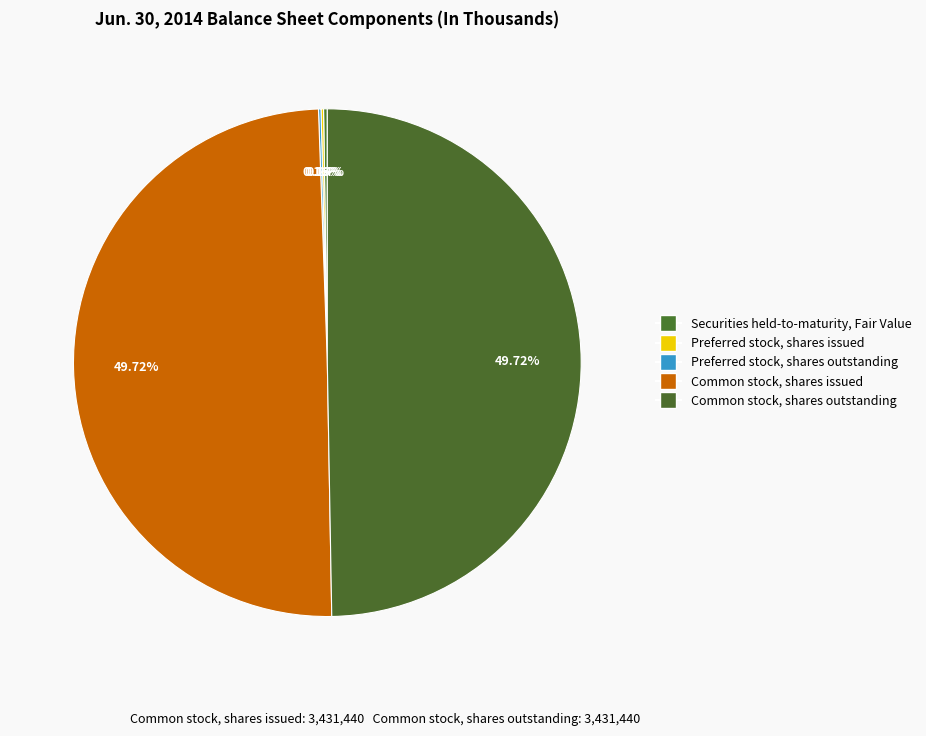

How many slices are in this pie chart?

5